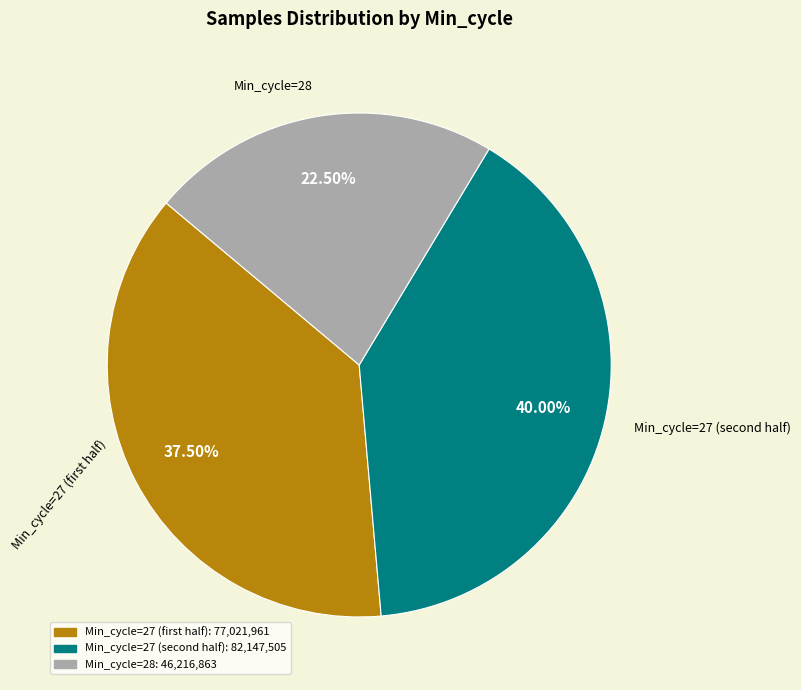

Does Min_cycle=28 account for over 50% of the chart?

No